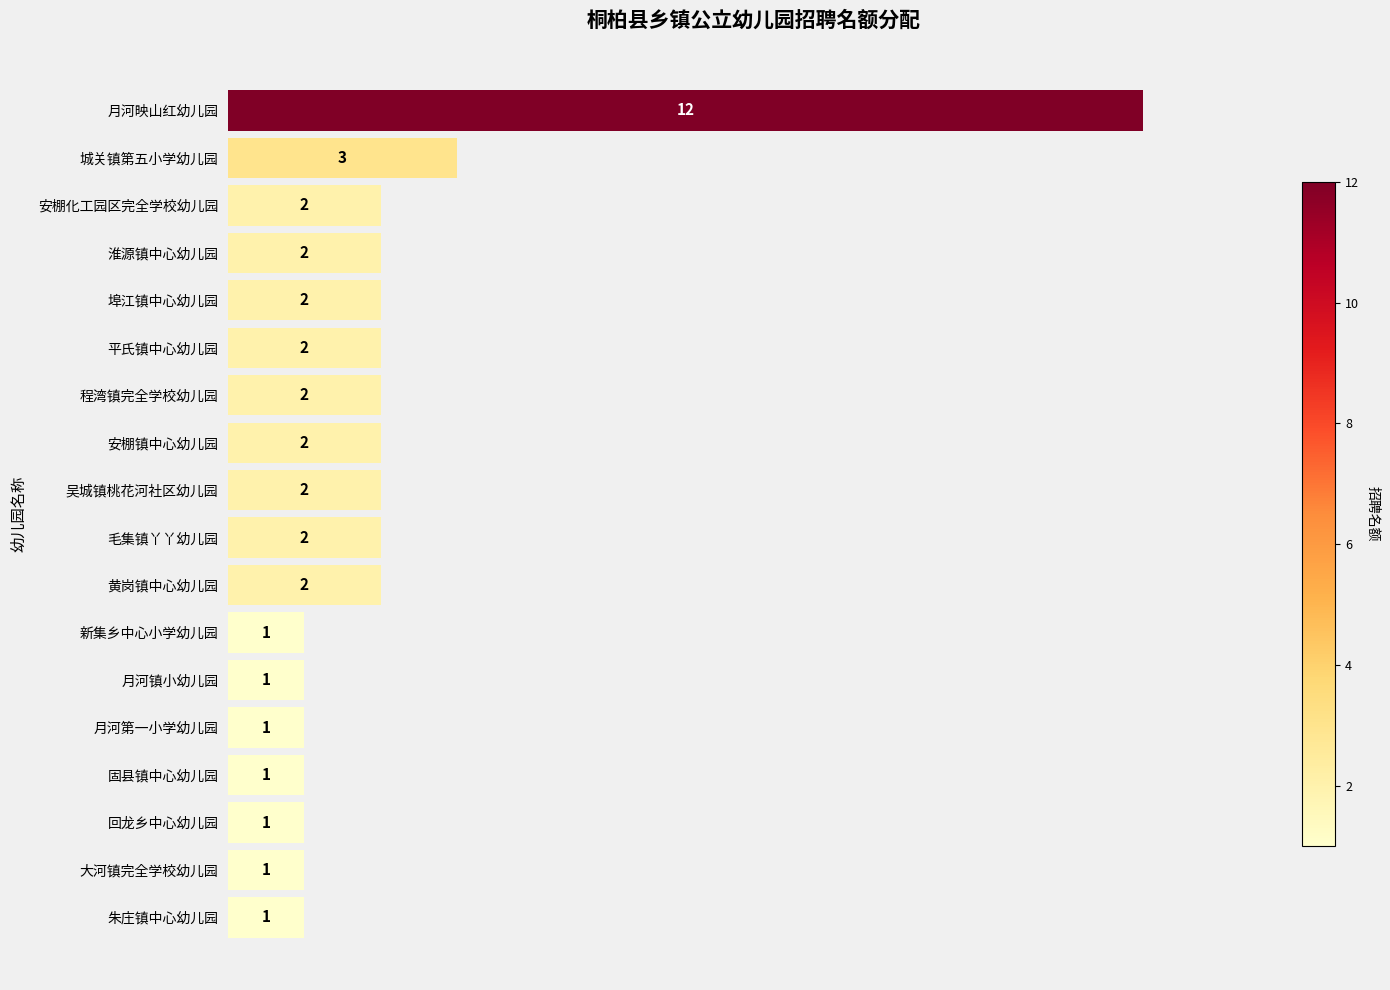

What is the sum of all values?

40